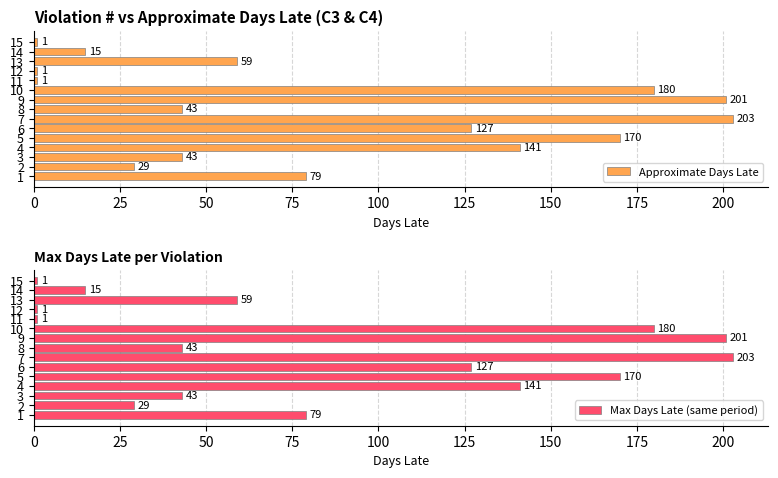

What is the difference between the second highest and minimum values in the Approximate Days Late series?

200